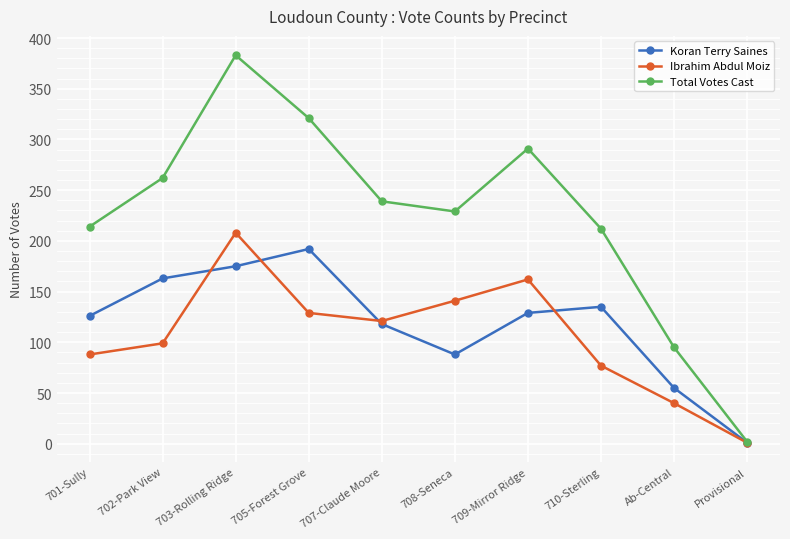

What is the highest value of the Koran Terry Saines series?

192